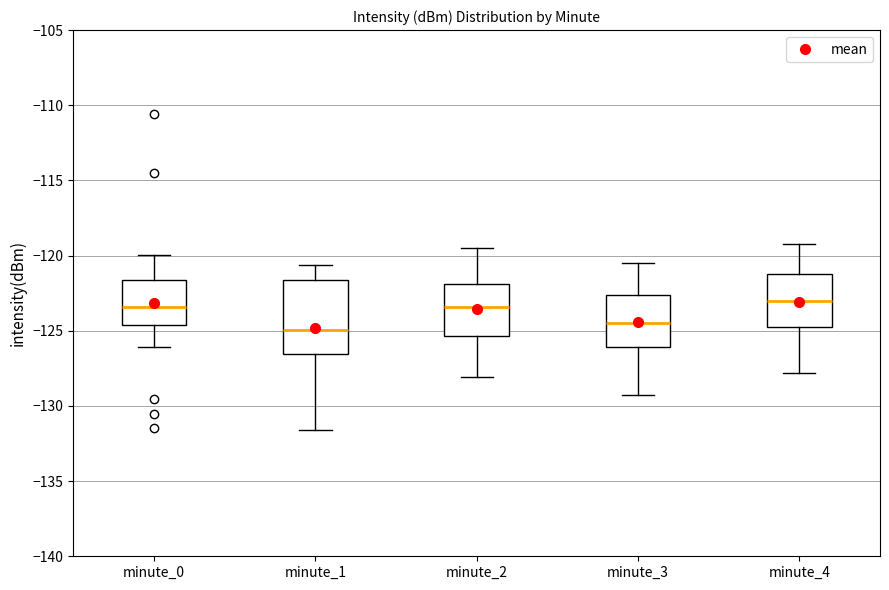

Which box is the tallest, from its lower edge to its upper edge?

minute_1